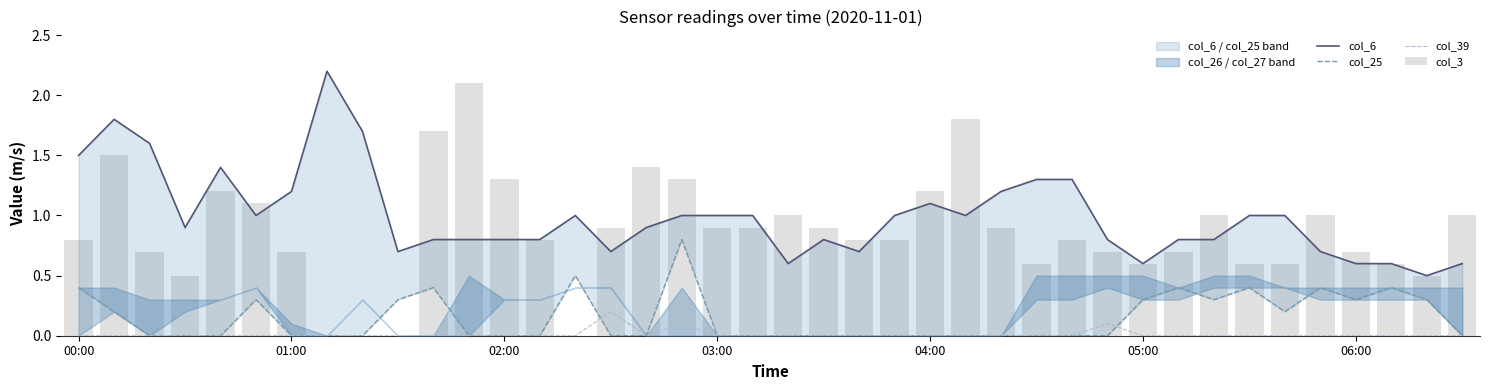

The value of col_25 at 28 is 0.0. True or false?

True